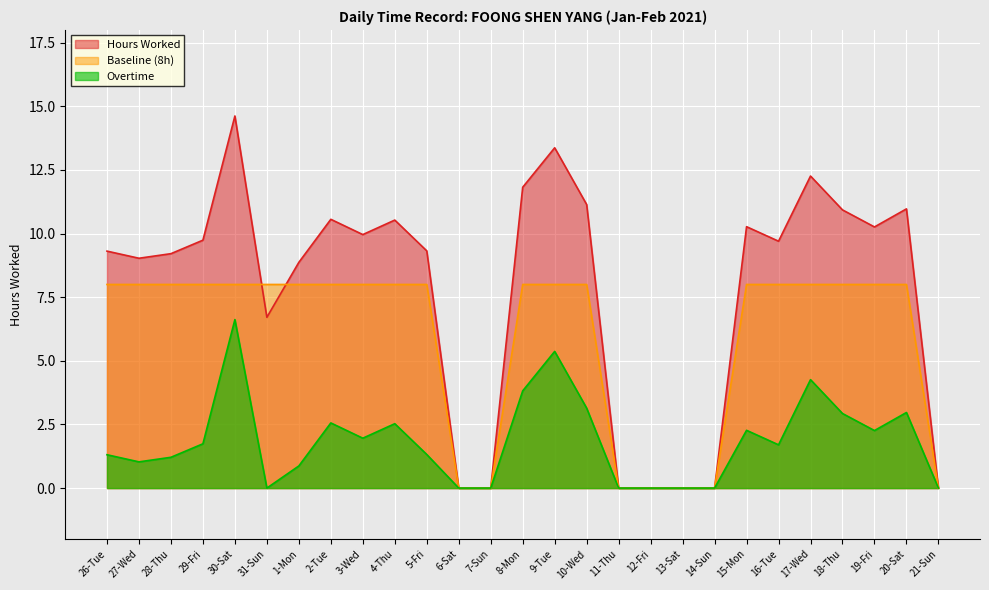

Rank the series at 6-Sat from highest to lowest value.

Hours Worked, Baseline (8h), Overtime